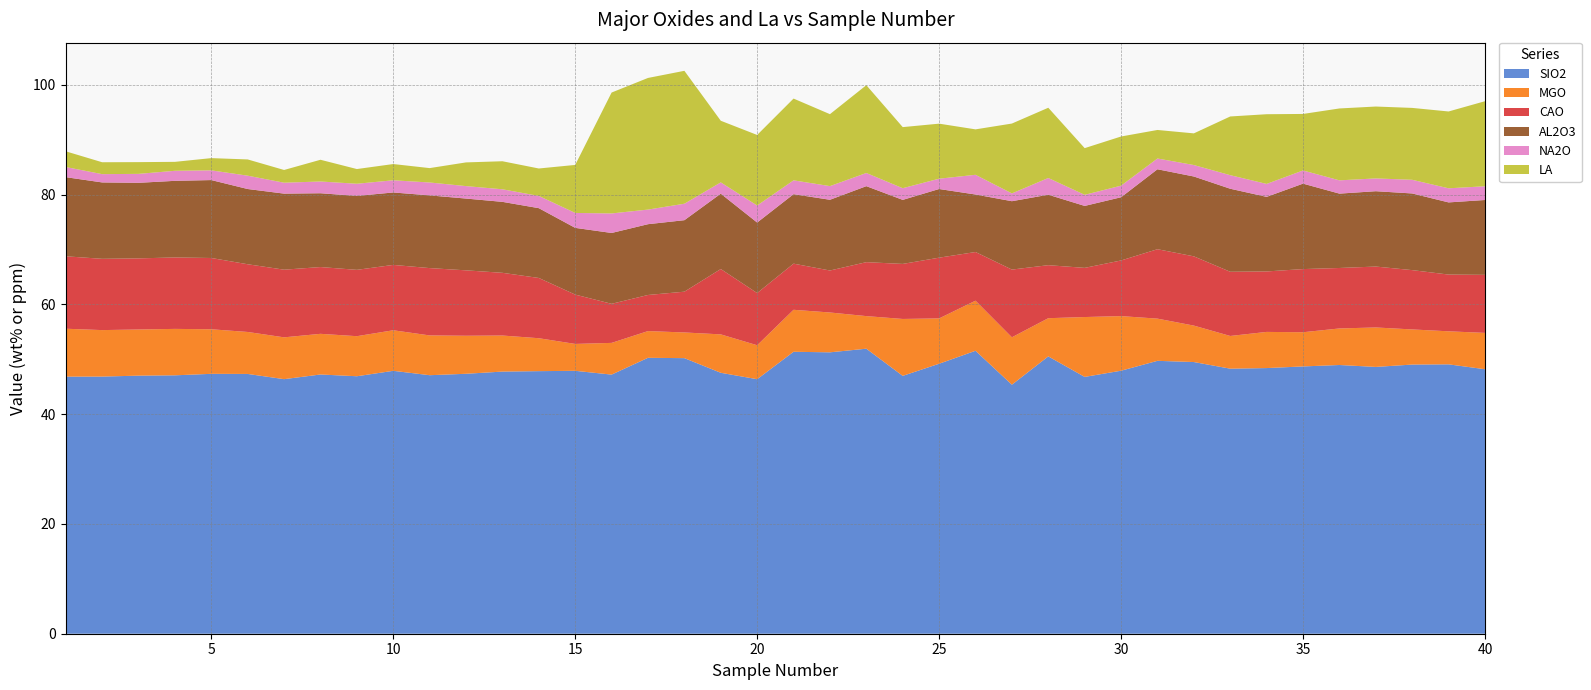

Reading left to right, extract all data points from this chart.

SIO2: 46.9	46.9	47.0	47.1	47.4	47.3	46.4	47.2	46.9	47.9	47.1	47.4	47.8	47.9	47.9	47.2	50.3	50.2	47.5	46.4	51.4	51.3	51.9	47.0	49.2	51.6	45.4	50.5	46.8	47.9	49.7	49.5	48.3	48.4	48.7	49.0	48.6	49.0	49.1	48.2
MGO: 8.7	8.5	8.4	8.5	8.1	7.7	7.6	7.4	7.3	7.4	7.2	6.9	6.6	6.0	4.9	5.8	4.9	4.7	7.0	6.2	7.7	7.3	5.9	10.4	8.3	9.1	8.6	7.0	10.9	9.9	7.7	6.6	6.0	6.6	6.2	6.7	7.2	6.4	6.0	6.6
CAO: 13.2	13.0	13.0	13.0	13.0	12.3	12.3	12.2	12.1	11.9	12.3	11.9	11.4	11.0	9.0	7.1	6.6	7.4	11.9	9.5	8.4	7.7	9.8	10.0	11.1	8.9	12.3	9.7	9.0	10.1	12.7	12.6	11.7	11.0	11.5	11.0	11.1	10.8	10.3	10.6
AL2O3: 14.4	13.9	13.8	14.0	14.2	13.7	13.9	13.4	13.5	13.2	13.2	13.1	12.9	12.7	12.2	12.9	12.9	13.0	13.7	12.8	12.7	12.9	13.8	11.7	12.5	10.5	12.5	12.8	11.3	11.5	14.6	14.6	15.1	13.6	15.6	13.6	13.7	14.0	13.2	13.6
NA2O: 1.9	1.5	1.6	1.8	1.8	2.4	2.0	2.1	2.2	2.2	2.4	2.3	2.3	2.2	2.7	3.6	2.7	3.0	2.1	3.1	2.5	2.5	2.4	2.1	1.9	3.6	1.4	3.0	2.0	2.1	2.0	2.1	2.5	2.4	2.4	2.4	2.3	2.5	2.6	2.5
LA: 2.9	2.2	2.1	1.6	2.2	3.0	2.3	4.0	2.7	3.0	2.6	4.3	5.1	5.0	8.8	22.0	24.0	24.2	11.2	12.9	14.9	13.1	16.0	11.1	10.0	8.3	12.7	12.8	8.5	9.0	5.2	5.8	10.7	12.7	10.3	13.1	13.1	13.1	14.0	15.5